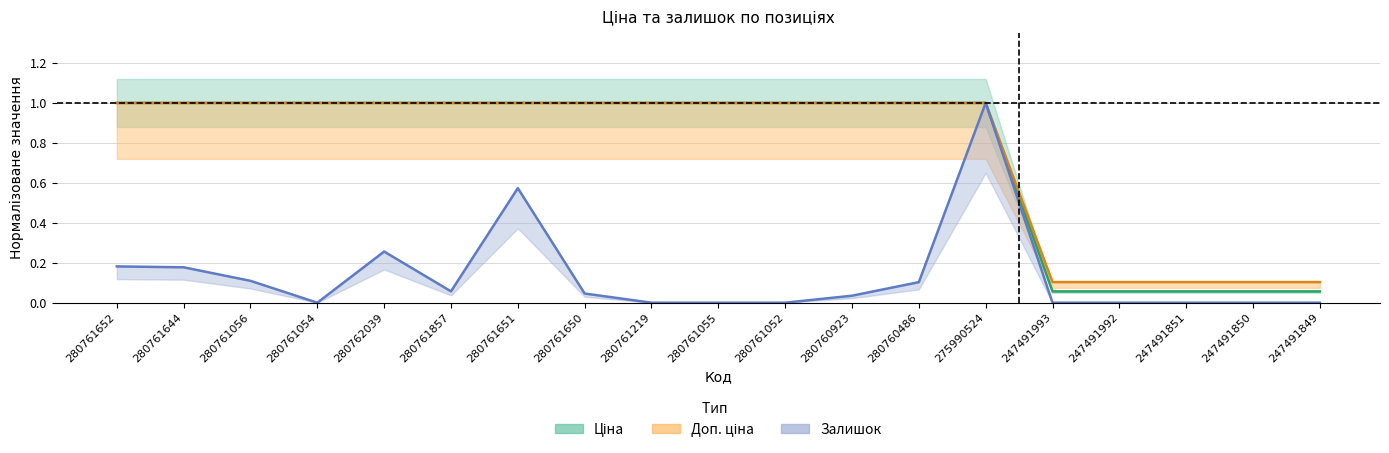

List the labels in order of Доп. ціна value, largest first.

280761652, 280761644, 280761056, 280761054, 280762039, 280761857, 280761651, 280761650, 280761219, 280761055, 280761052, 280760923, 280760486, 275990524, 247491993, 247491992, 247491851, 247491850, 247491849